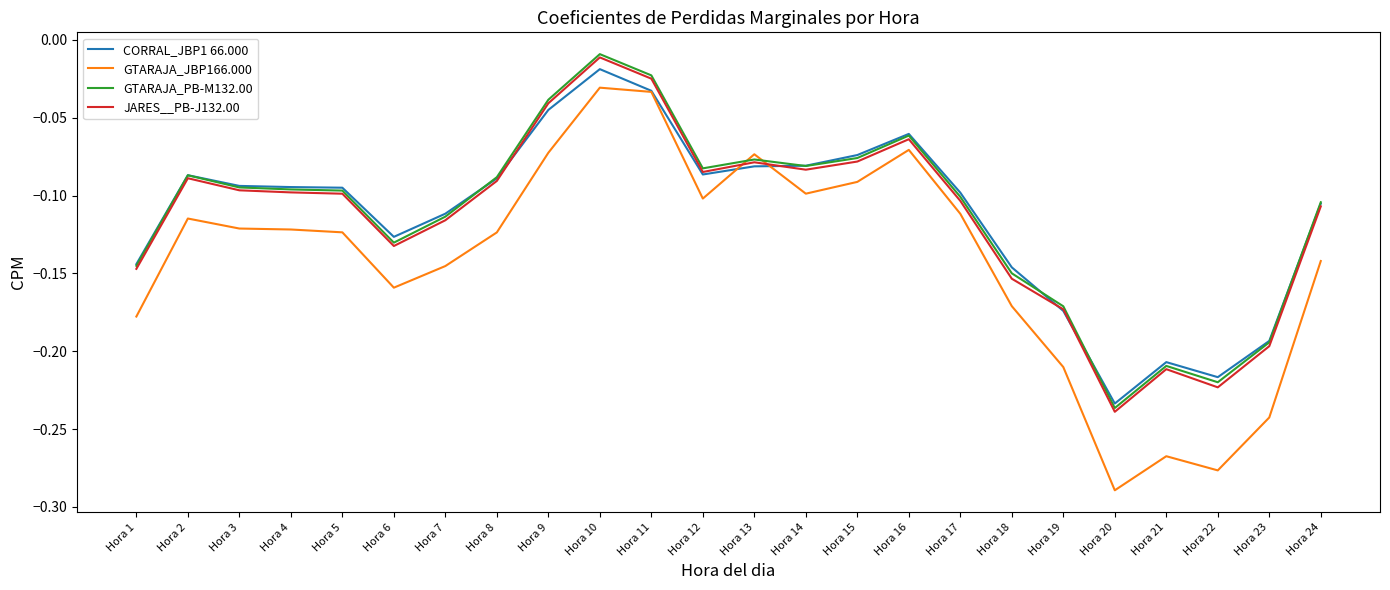

Is the value of GTARAJA_JBP166.000 at Hora 2 greater than the value of CORRAL_JBP1 66.000 at Hora 8?

No